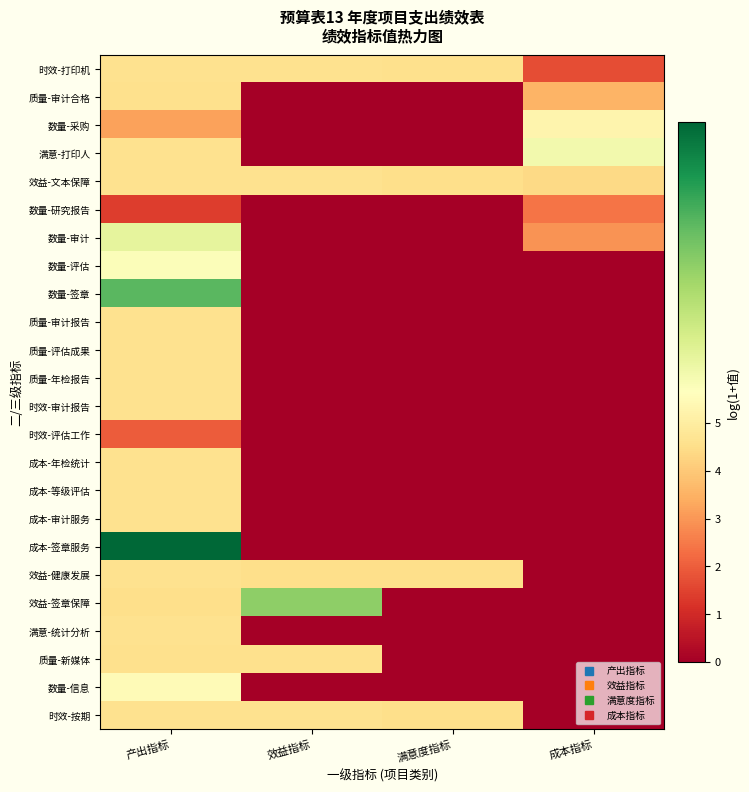

Reading left to right, extract all data points from this chart.

时效-打印机: 产出指标=4.6	效益指标=4.6	满意度指标=4.6	成本指标=1.7
质量-审计合格: 产出指标=4.6	效益指标=0.0	满意度指标=0.0	成本指标=3.6
数量-采购: 产出指标=3.2	效益指标=0.0	满意度指标=0.0	成本指标=5.3
满意-打印人: 产出指标=4.6	效益指标=0.0	满意度指标=0.0	成本指标=6.0
效益-文本保障: 产出指标=4.6	效益指标=4.6	满意度指标=4.5	成本指标=4.4
数量-研究报告: 产出指标=1.4	效益指标=0.0	满意度指标=0.0	成本指标=2.4
数量-审计: 产出指标=6.4	效益指标=0.0	满意度指标=0.0	成本指标=2.9
数量-评估: 产出指标=5.8	效益指标=0.0	满意度指标=0.0	成本指标=0.0
数量-签章: 产出指标=9.2	效益指标=0.0	满意度指标=0.0	成本指标=0.0
质量-审计报告: 产出指标=4.6	效益指标=0.0	满意度指标=0.0	成本指标=0.0
质量-评估成果: 产出指标=4.6	效益指标=0.0	满意度指标=0.0	成本指标=0.0
质量-年检报告: 产出指标=4.6	效益指标=0.0	满意度指标=0.0	成本指标=0.0
时效-审计报告: 产出指标=4.6	效益指标=0.0	满意度指标=0.0	成本指标=0.0
时效-评估工作: 产出指标=1.9	效益指标=0.0	满意度指标=0.0	成本指标=0.0
成本-年检统计: 产出指标=4.6	效益指标=0.0	满意度指标=0.0	成本指标=0.0
成本-等级评估: 产出指标=4.6	效益指标=0.0	满意度指标=0.0	成本指标=0.0
成本-审计服务: 产出指标=4.6	效益指标=0.0	满意度指标=0.0	成本指标=0.0
成本-签章服务: 产出指标=11.3	效益指标=0.0	满意度指标=0.0	成本指标=0.0
效益-健康发展: 产出指标=4.6	效益指标=4.5	满意度指标=4.5	成本指标=0.0
效益-签章保障: 产出指标=4.5	效益指标=8.3	满意度指标=0.0	成本指标=0.0
满意-统计分析: 产出指标=4.6	效益指标=0.0	满意度指标=0.0	成本指标=0.0
质量-新媒体: 产出指标=4.6	效益指标=4.6	满意度指标=0.0	成本指标=0.0
数量-信息: 产出指标=5.5	效益指标=0.0	满意度指标=0.0	成本指标=0.0
时效-按期: 产出指标=4.6	效益指标=4.6	满意度指标=4.5	成本指标=0.0